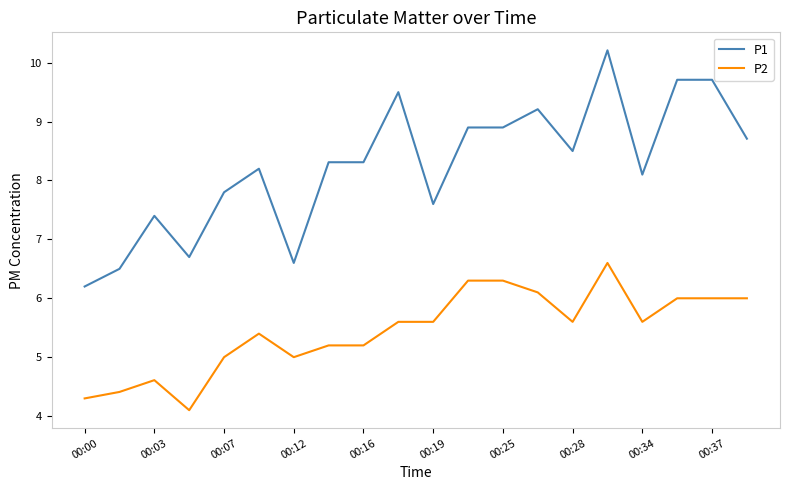

Rank the series by their maximum value, from highest to lowest.

P1, P2